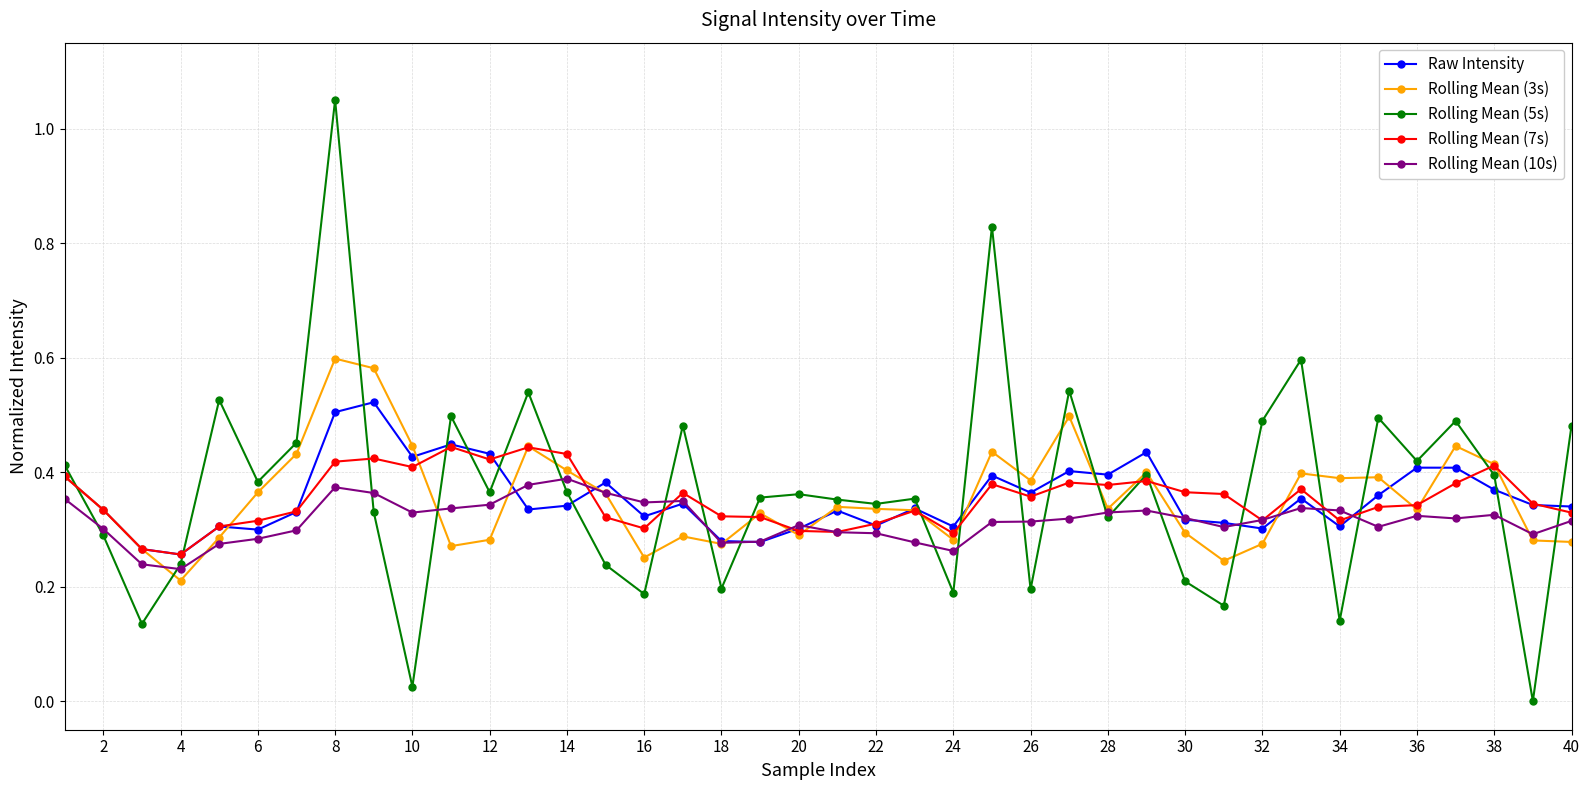

Which series has the widest spread of values?

Rolling Mean (5s)